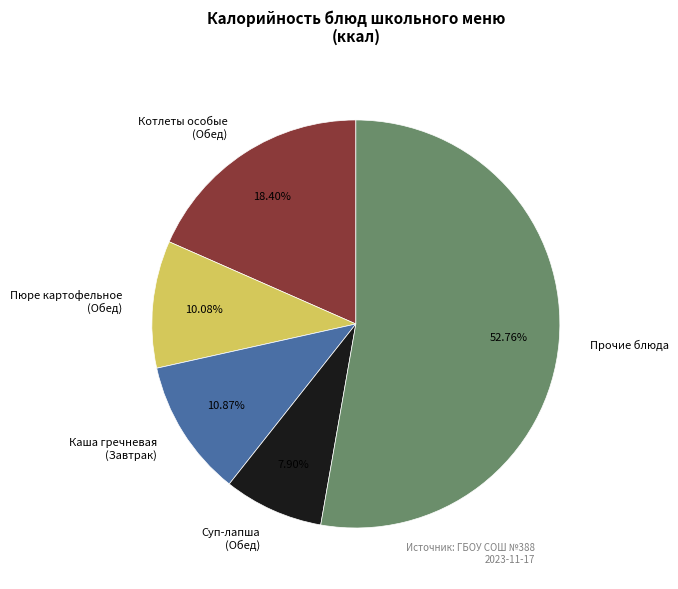

Which category has the smallest portion of the pie?

Суп-лапша (Обед)